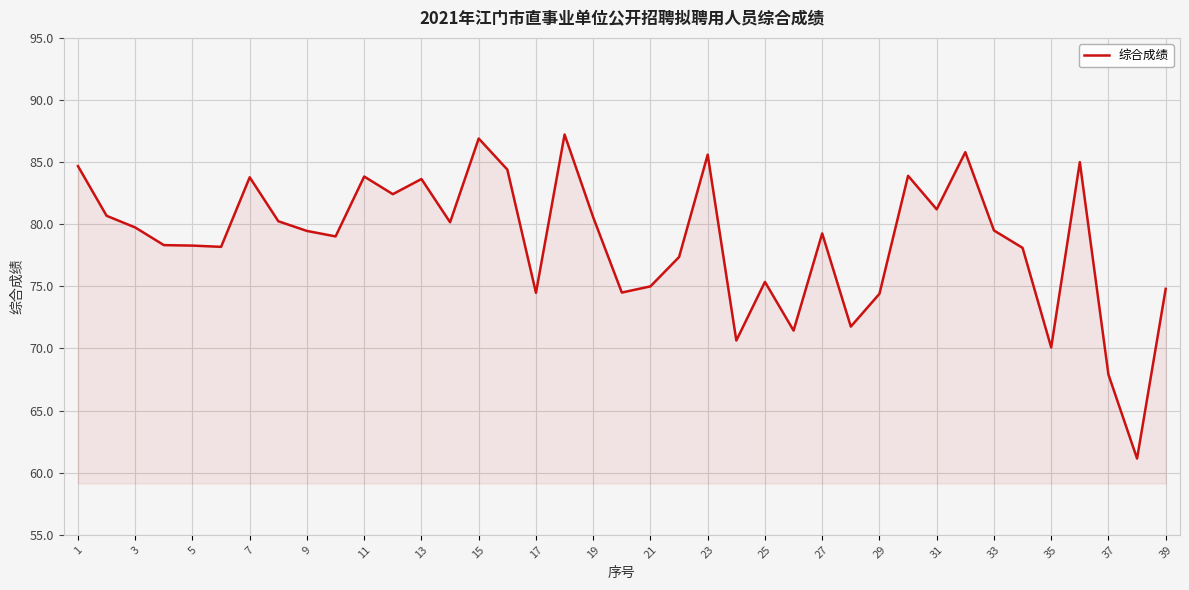

What is the difference between the maximum and minimum values?

26.1